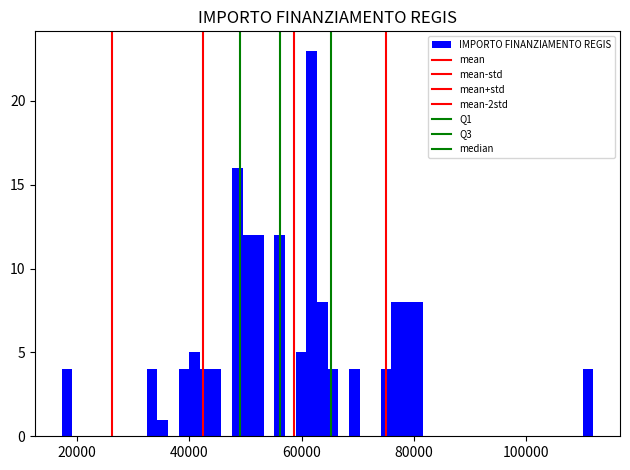

Around what value on the x-axis is the tallest bar? Give the approximate position of its centre, as read against the axis.

62000